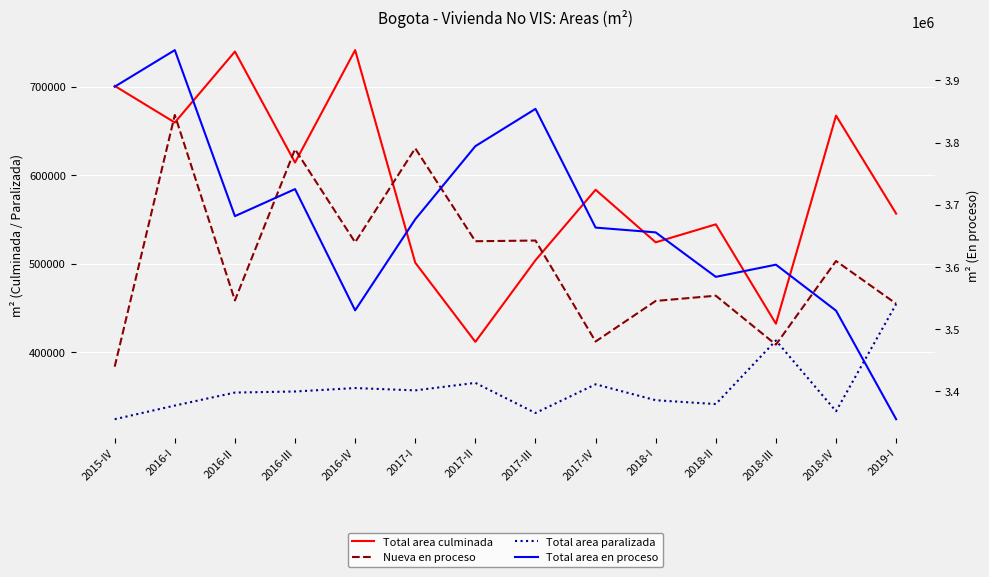

True or false: Total area paralizada has a value of 109428 at 2017-IV.

False